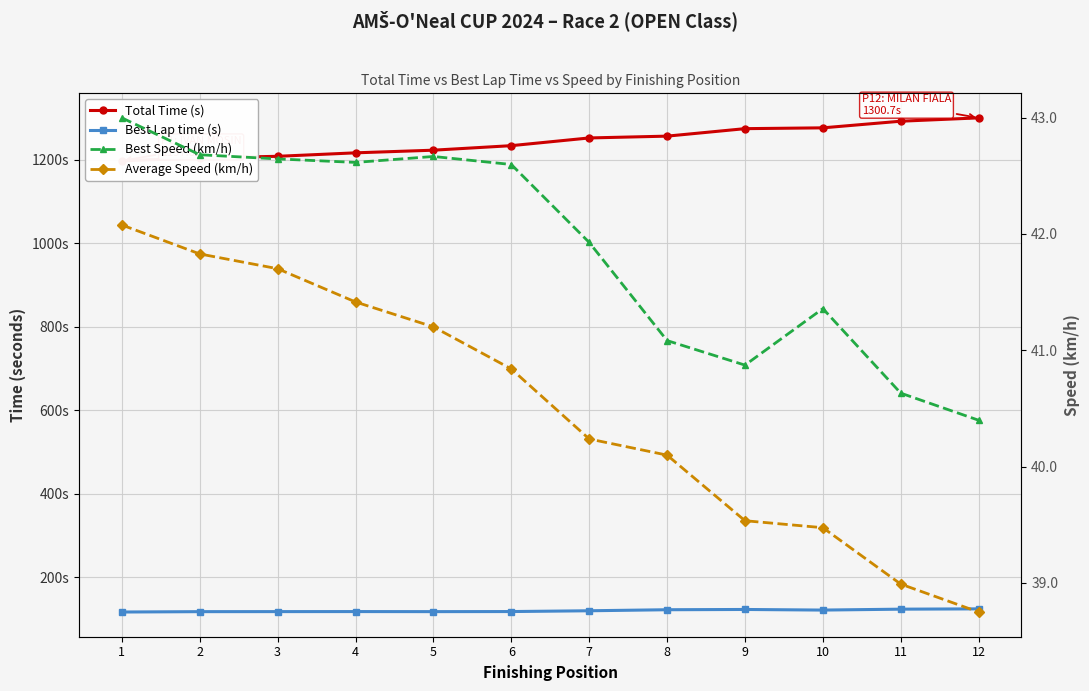

At how many categories does at least one series exceed 1199?

11